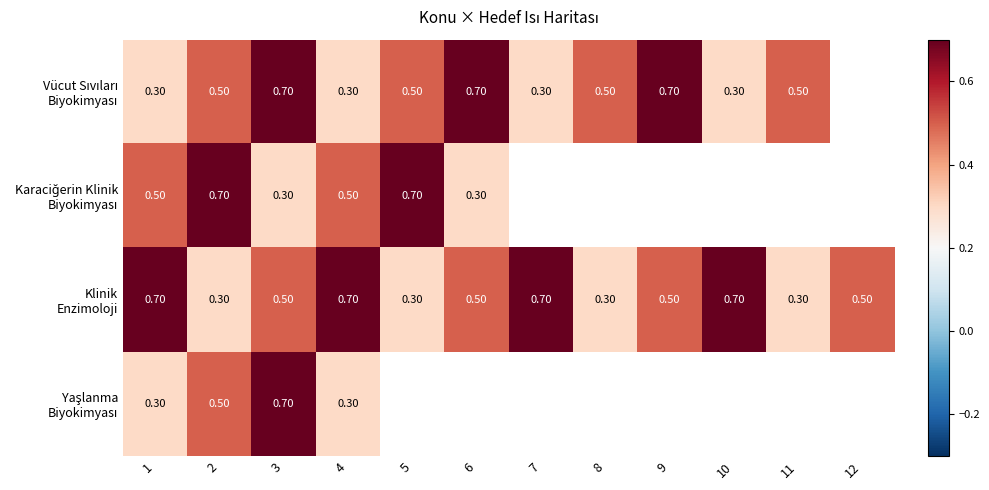

What is the spread (max minus min) of values at 1?

0.4